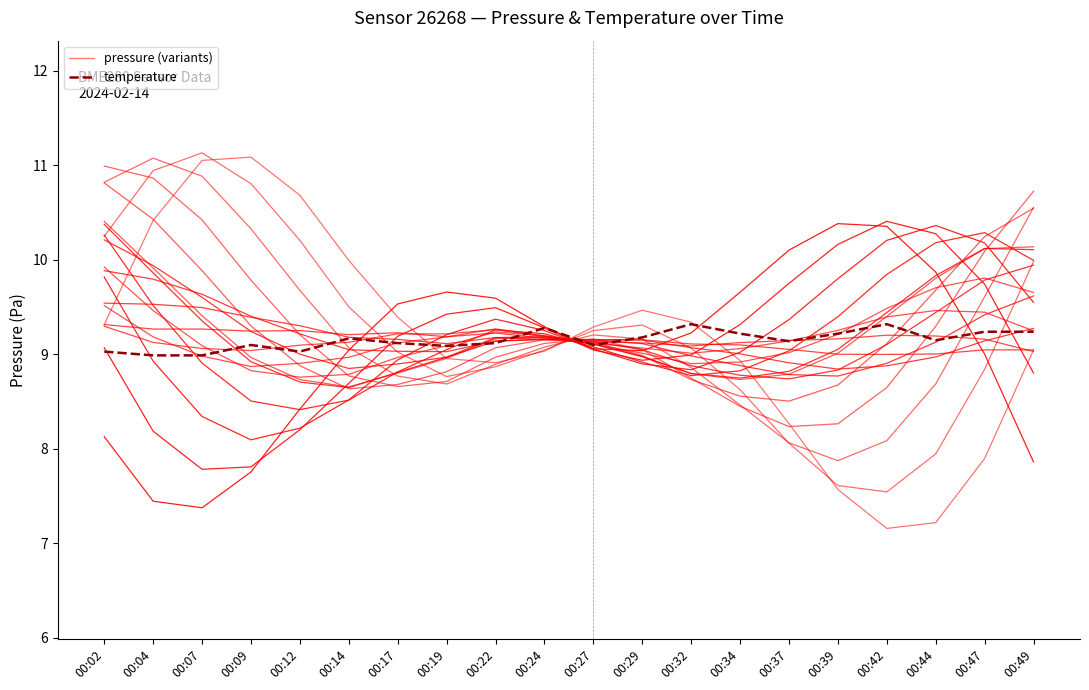

At which category is the sum across all series the highest?

00:09